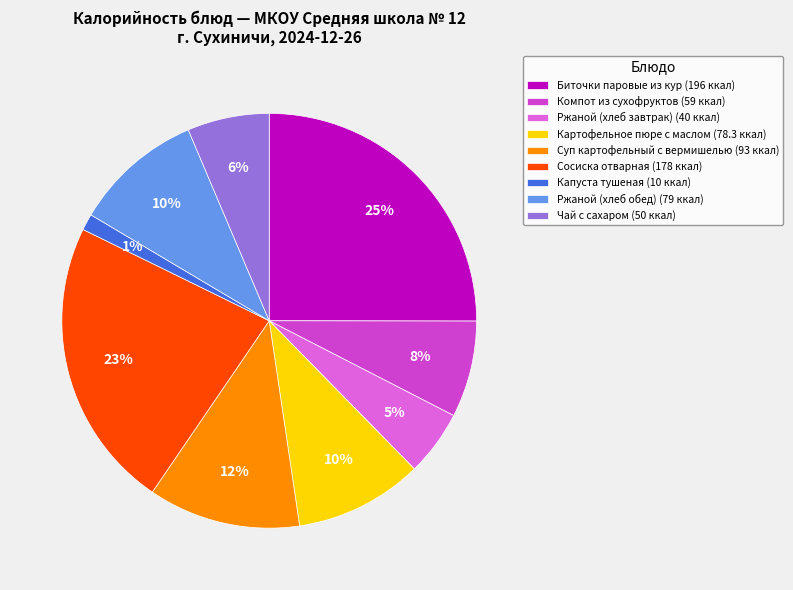

Is there any slice that represents more than half of the pie?

No